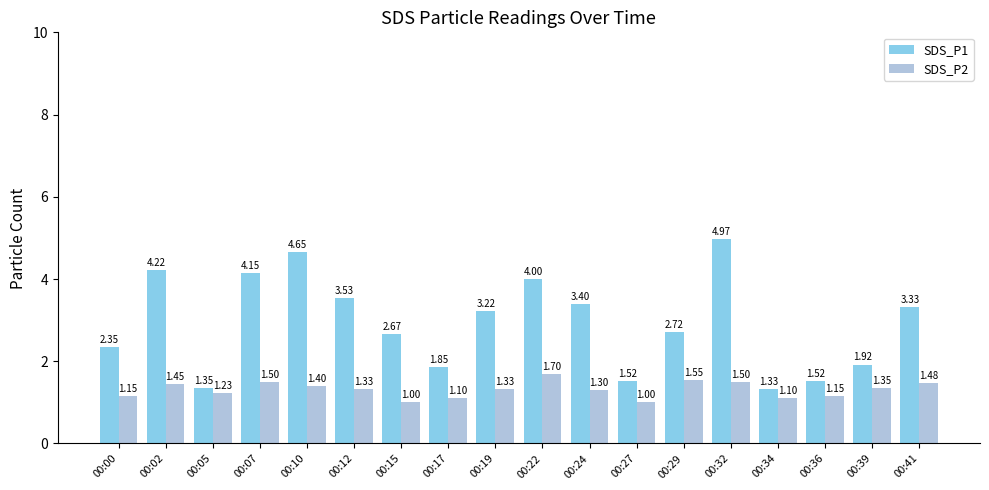

What are all the series names shown in the legend?

SDS_P1, SDS_P2